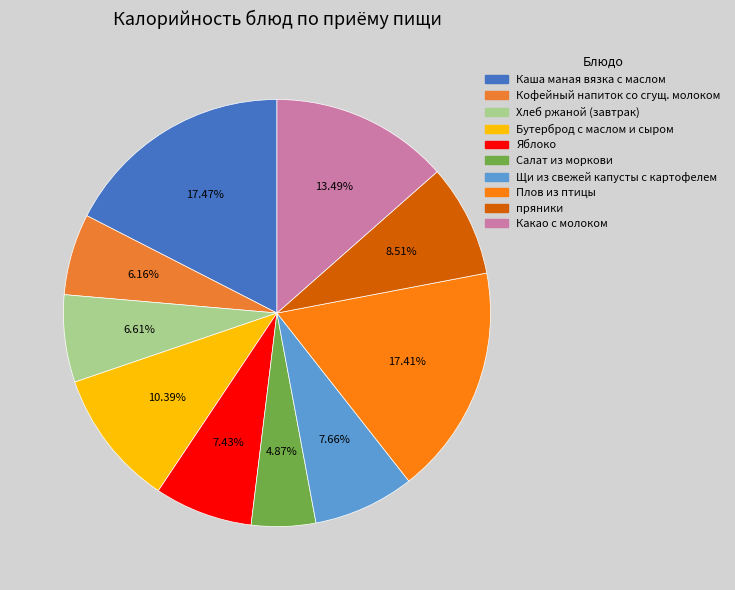

To the nearest percent, what is the combined percentage of Яблоко and Каша маная вязка с маслом?

25%